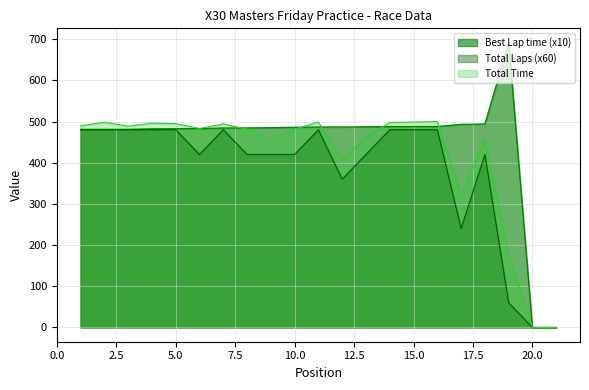

List the series in order of their overall mean, lowest first.

Total Laps (x60), Total Time, Best Lap time (x10)